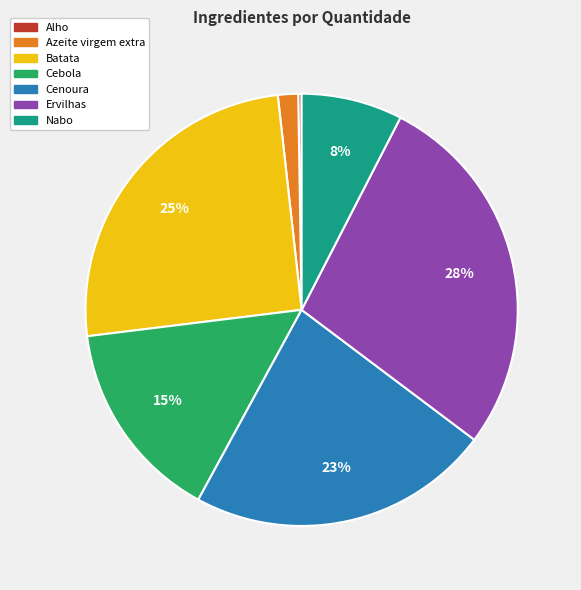

Combined, do Cenoura and Nabo account for over 50%?

No